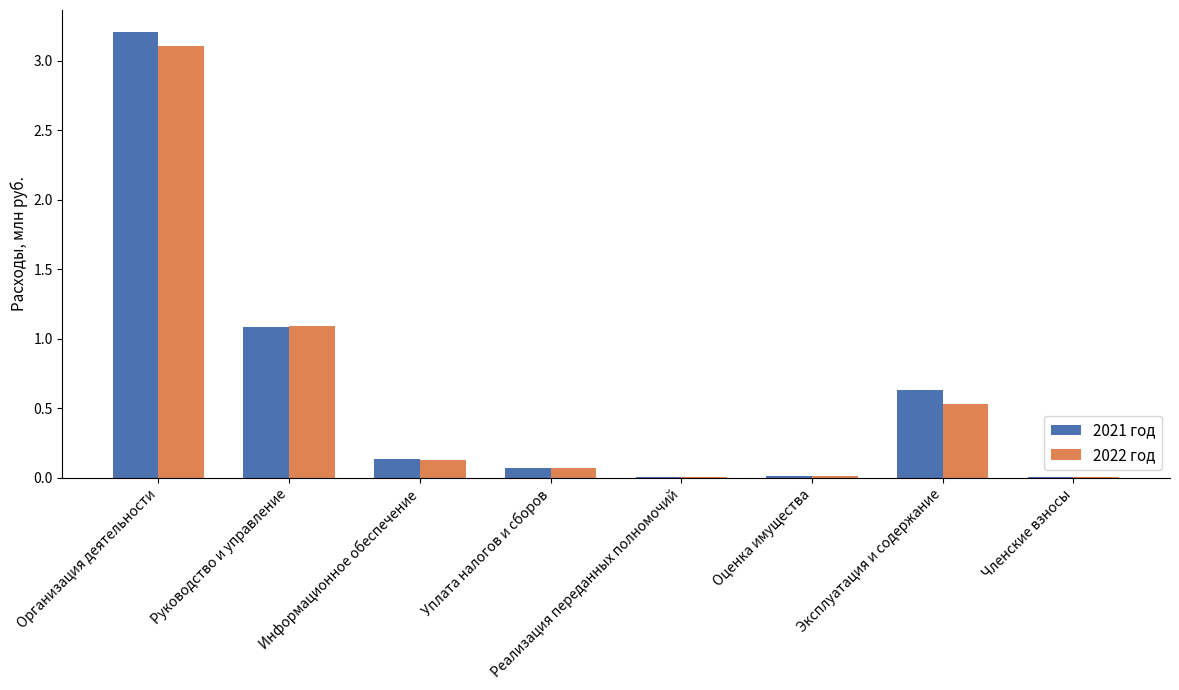

At which category is the sum across all series the highest?

Организация деятельности